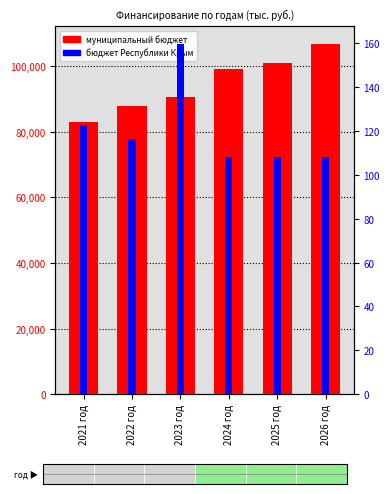

The бюджет Республики Крым series shows 116.2 at 2022 год. True or false?

True